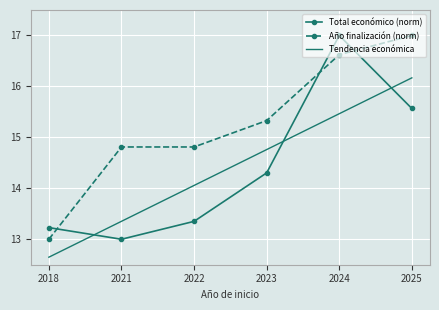

Is it true that Tendencia económica equals 12.6 at 2018?

True